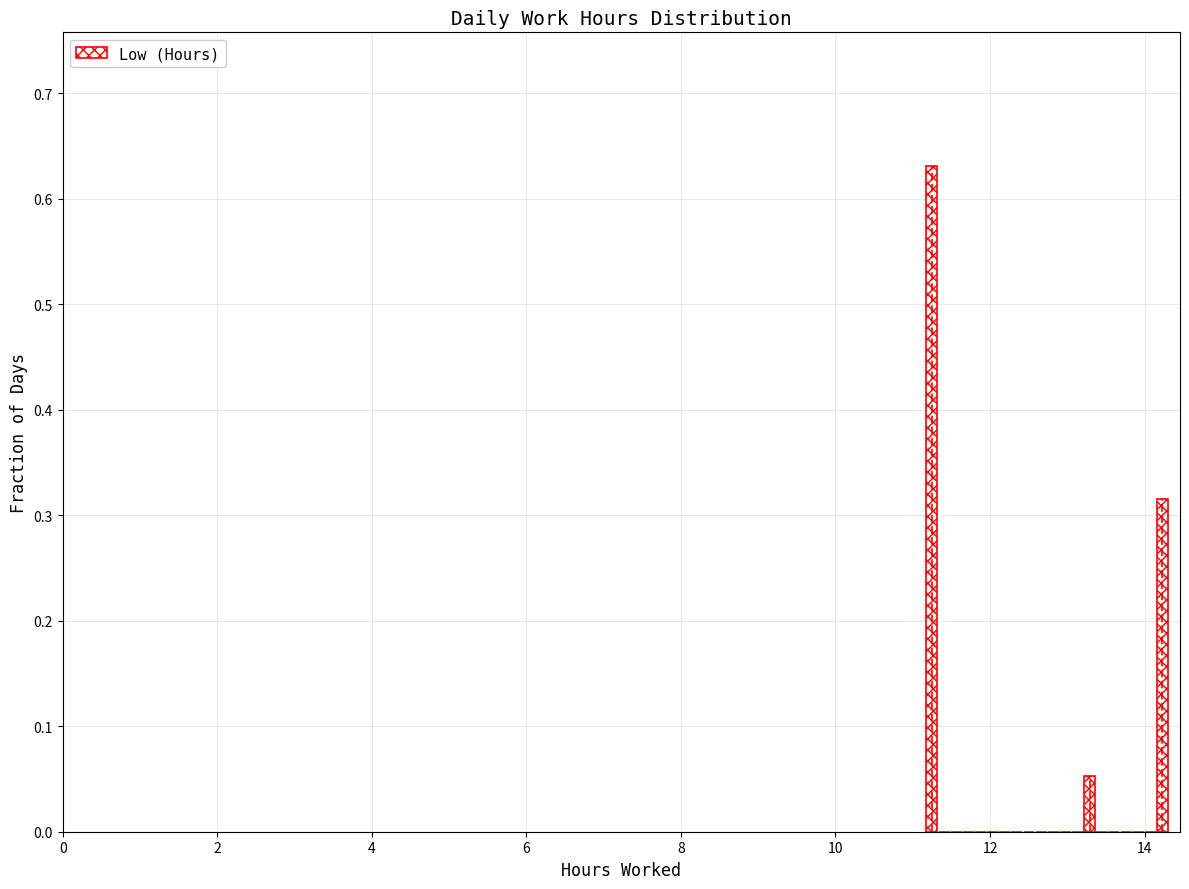

Around what value on the x-axis is the tallest bar? Give the approximate position of its centre, as read against the axis.

11.2